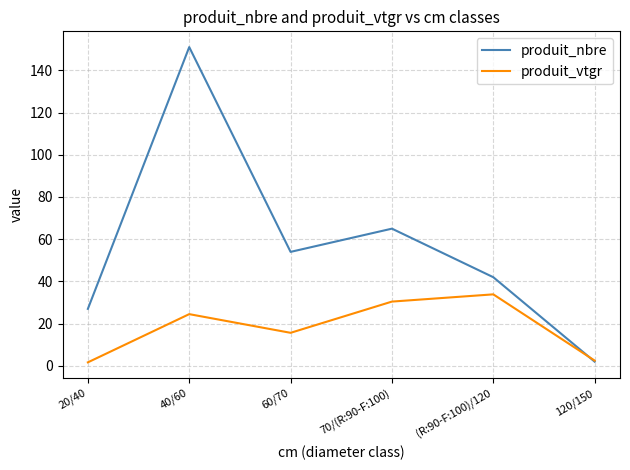

How many interior local peaks does the produit_vtgr series have?

2